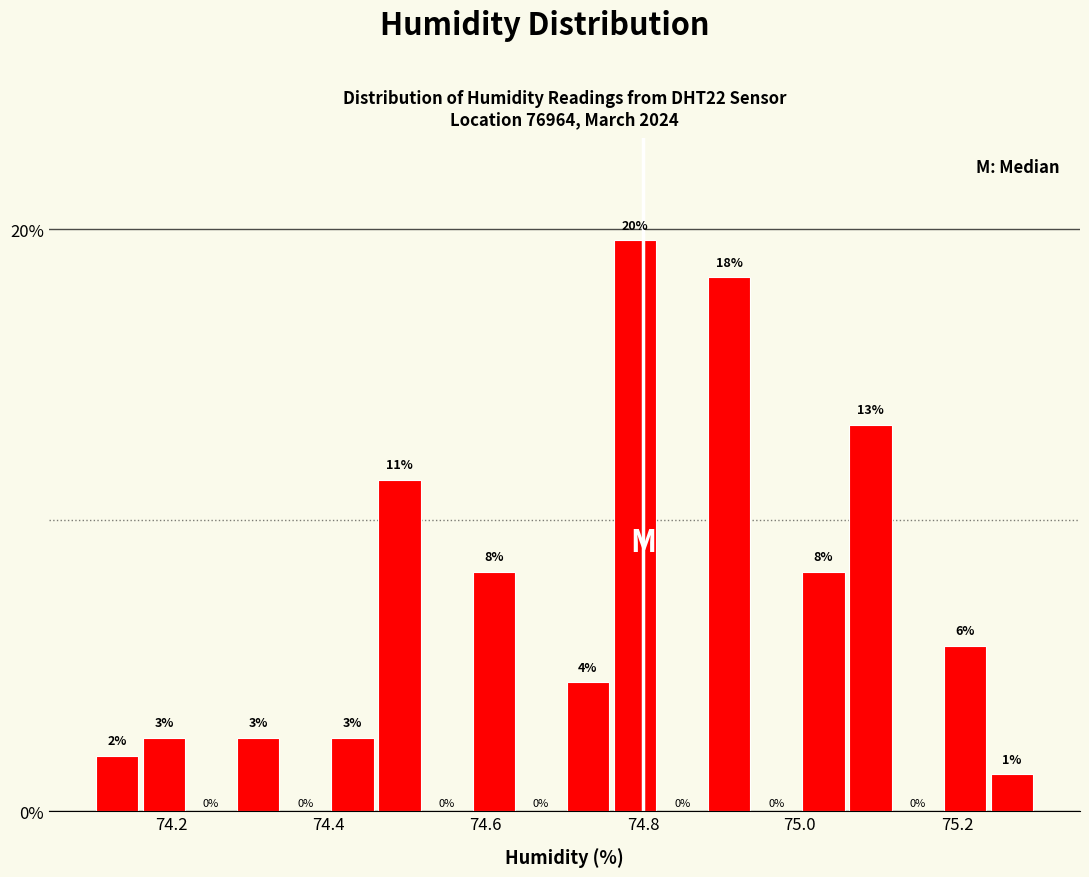

Read against the x-axis, roughly where is the centre of the tallest bar?

74.80